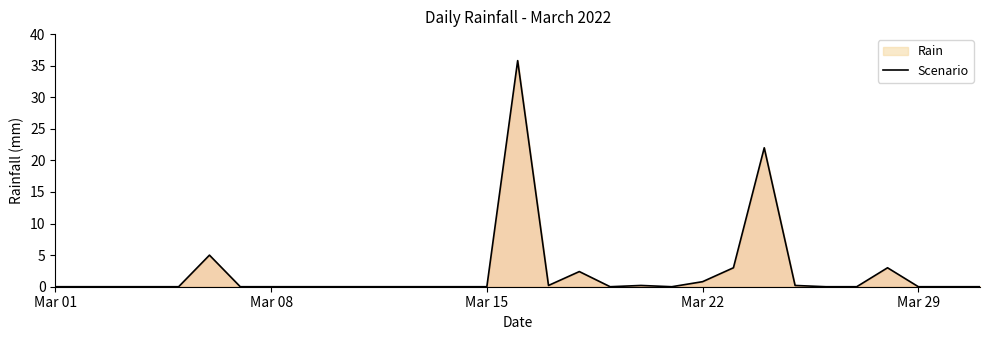

Which label corresponds to the smallest value in the chart?

Mar 01